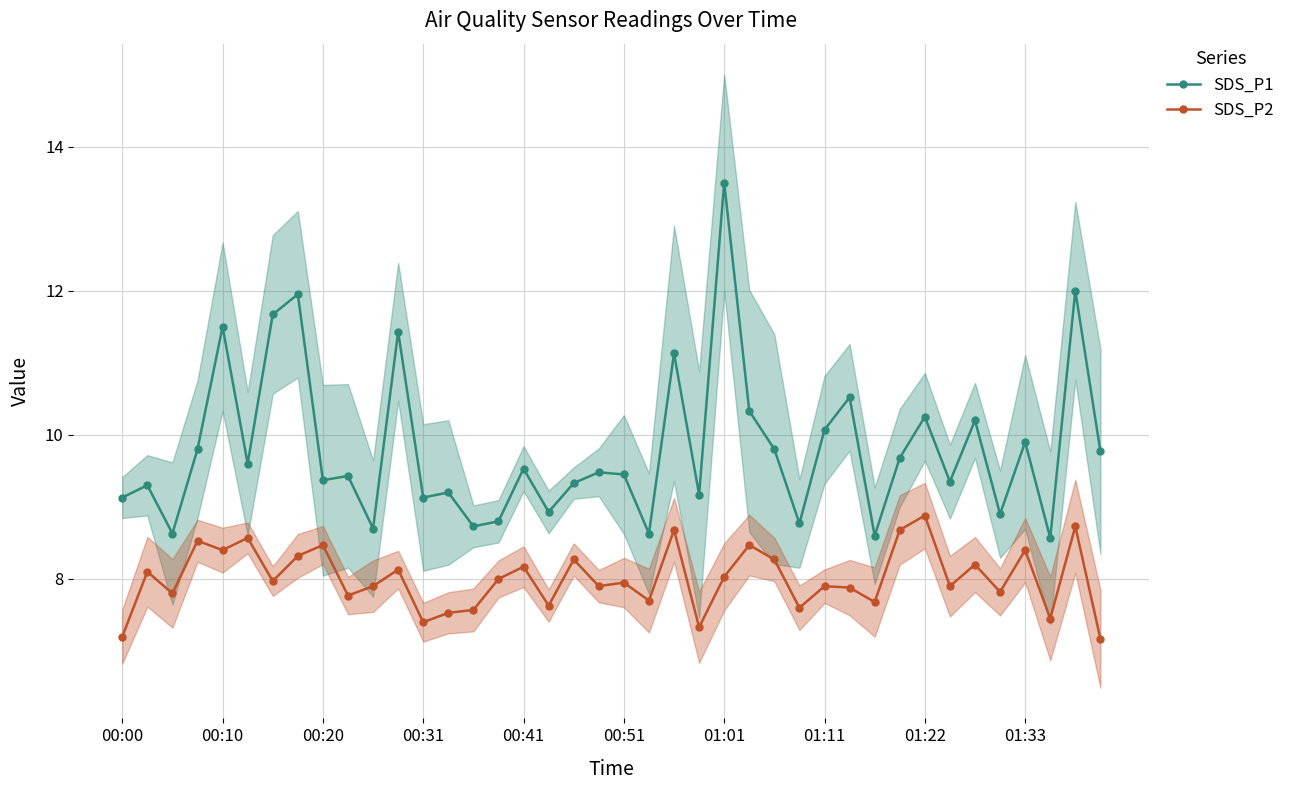

Which series has the largest total across all categories?

SDS_P1